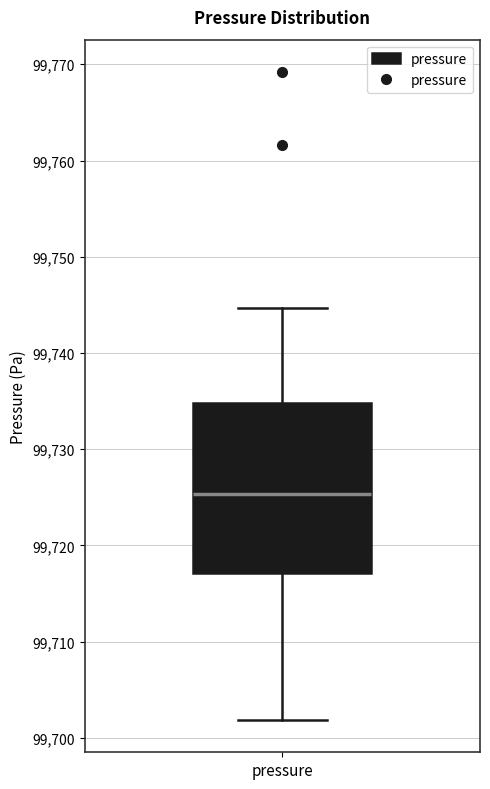

Where does the upper whisker of the box for pressure end on the y-axis? The values are not printed on the chart, so give them approximately, as read against the axis.

99745